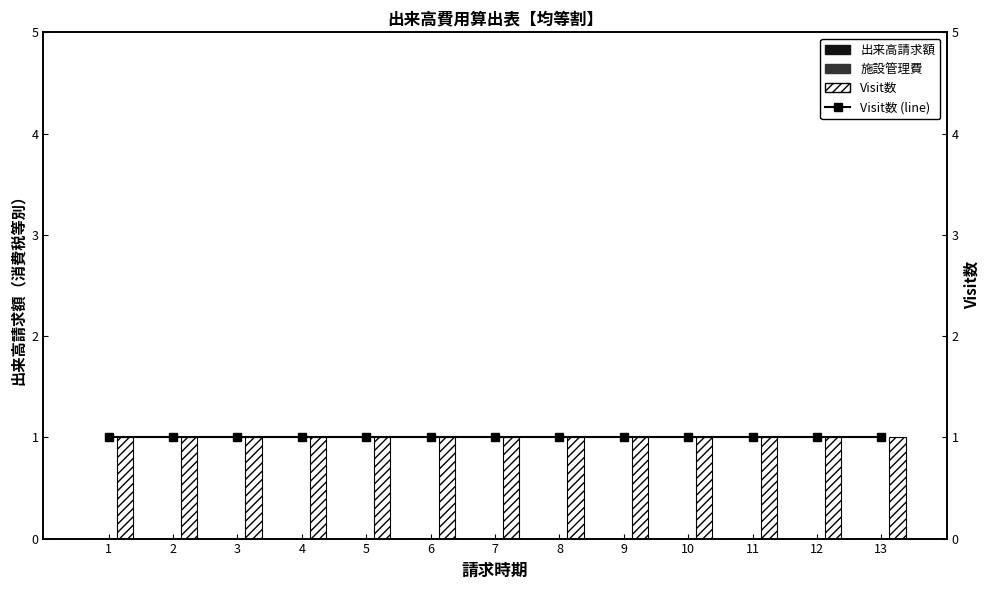

Which series has the largest total across all categories?

Visit数 (line)